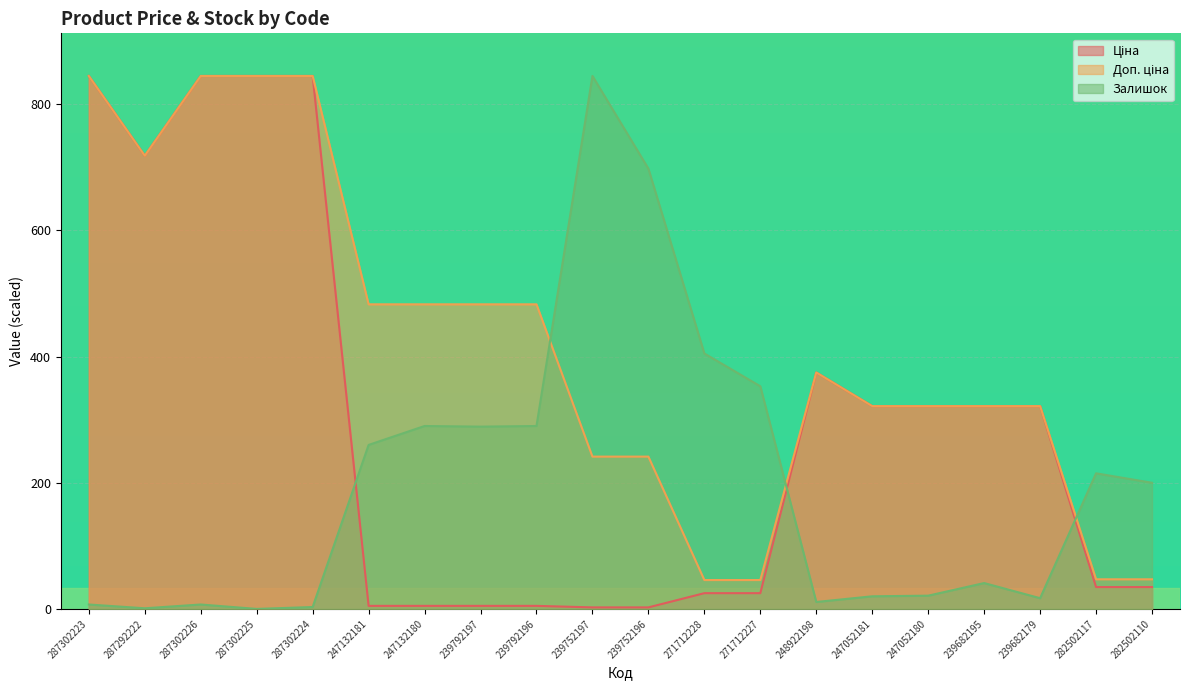

What is the average value of the Залишок series?

198.7